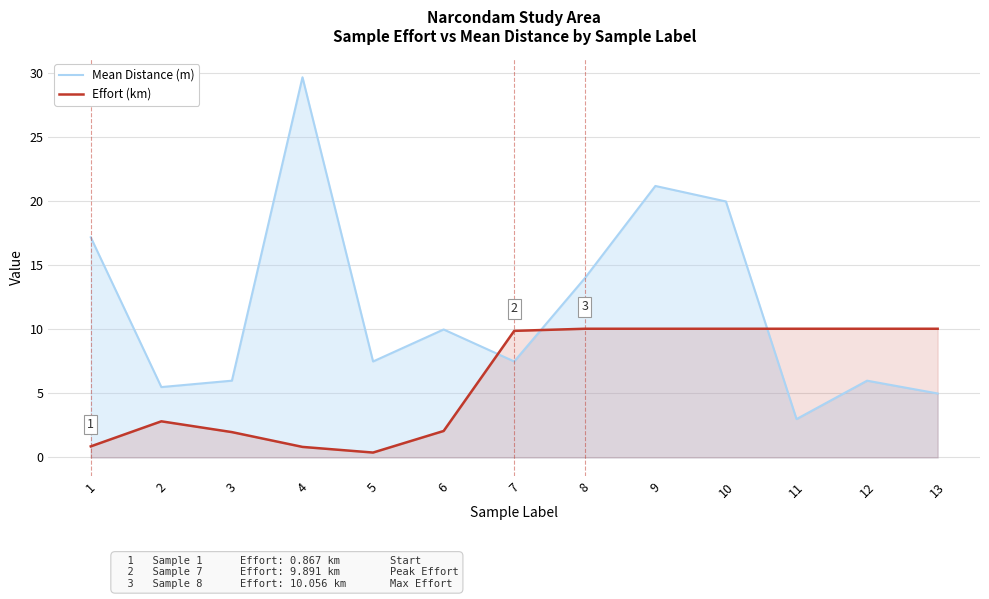

Which category has the lowest value in the Mean Distance (m) series?

11